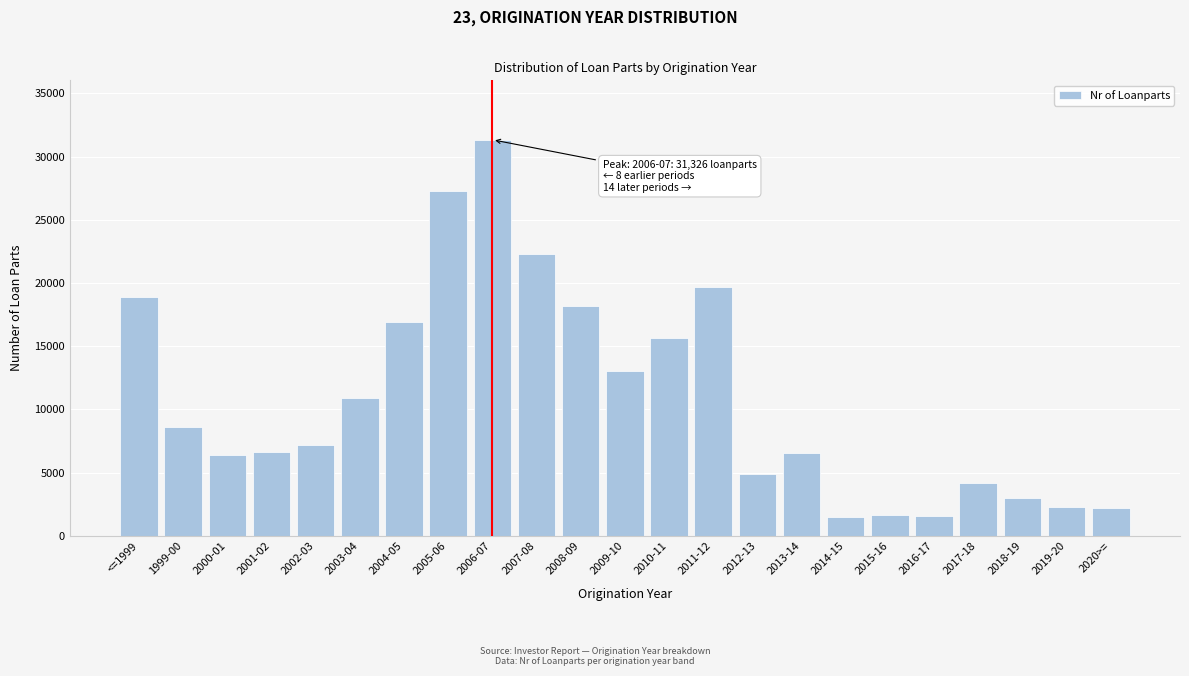

What is the smallest value displayed?

1474